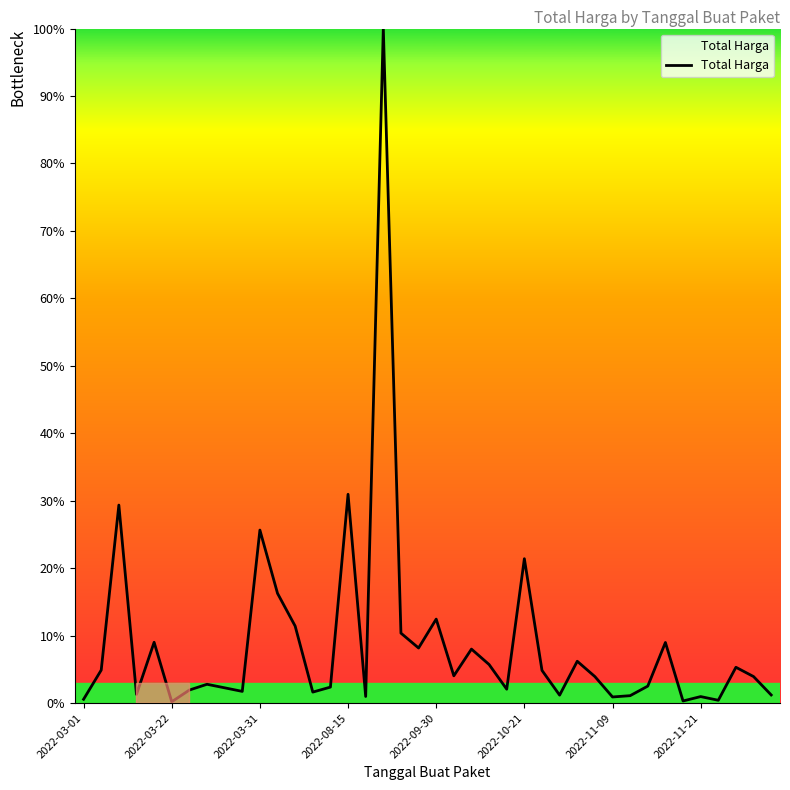

What is the difference between the maximum and minimum values?

99.8